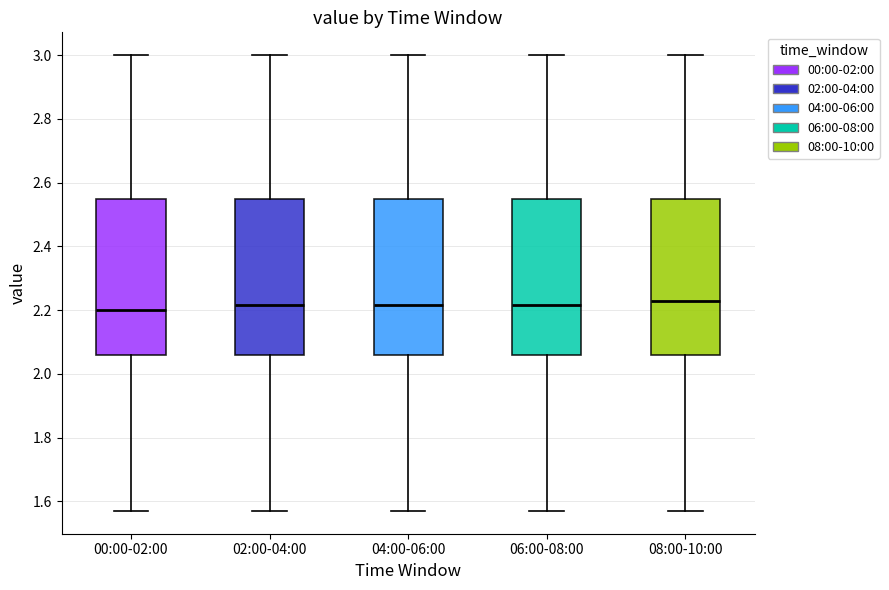

Reading left to right, transcribe this box plot: for each box, give where its median line is, the range the box spans, and where its two whiskers end, as read against the y-axis. The values are not printed on the chart, so give them approximately, as read against the axis.

00:00-02:00: median 2.20, box 2.06 to 2.54, whiskers 1.58 to 3.00
02:00-04:00: median 2.22, box 2.06 to 2.54, whiskers 1.58 to 3.00
04:00-06:00: median 2.22, box 2.06 to 2.54, whiskers 1.58 to 3.00
06:00-08:00: median 2.22, box 2.06 to 2.54, whiskers 1.58 to 3.00
08:00-10:00: median 2.24, box 2.06 to 2.54, whiskers 1.58 to 3.00